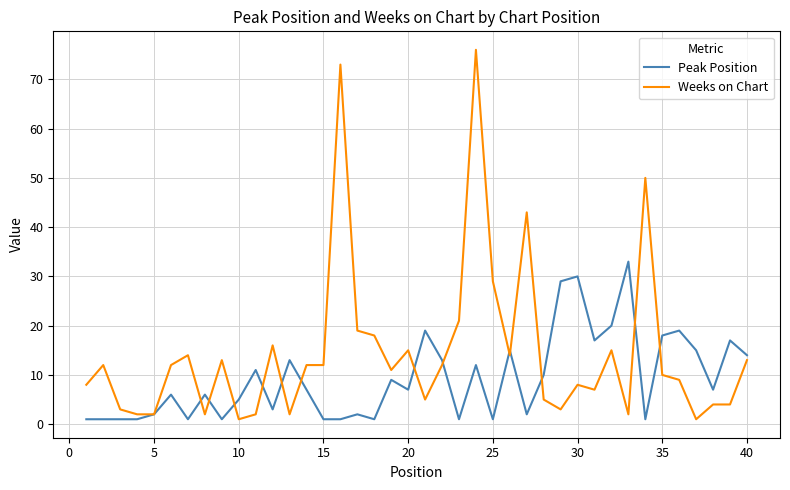

Which series has the largest range (max minus min)?

Weeks on Chart